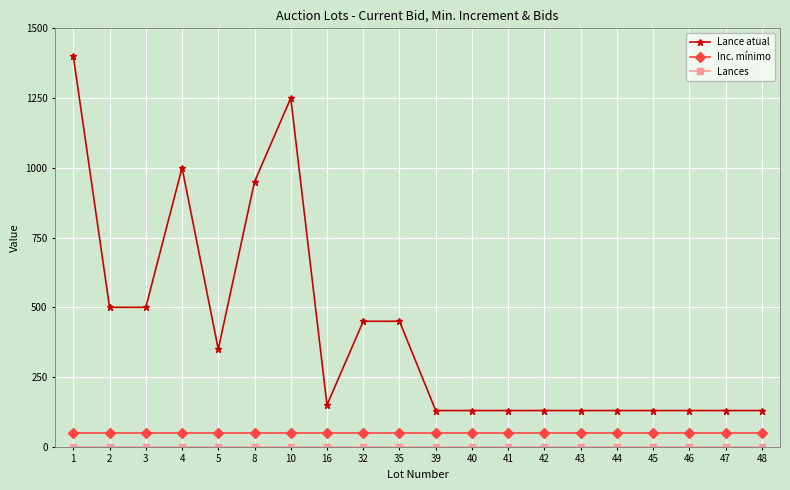

How many data points does each series have?

20